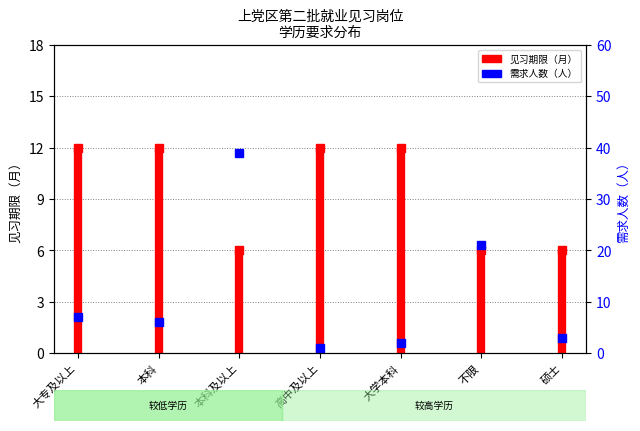

What position from the left is 本科?

2